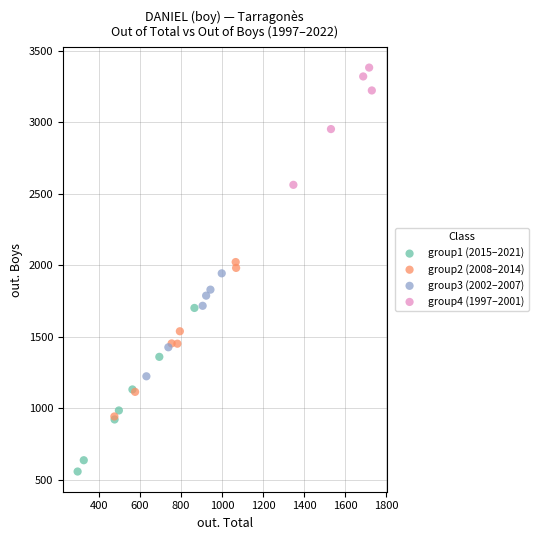

Which series reaches the minimum Y coordinate?

group1 (2015–2021)